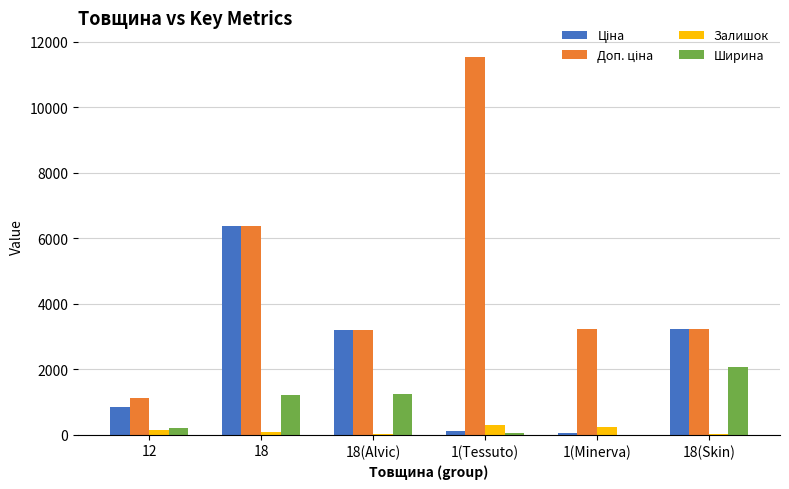

The value of Ширина at 18 is 1947.1. True or false?

False